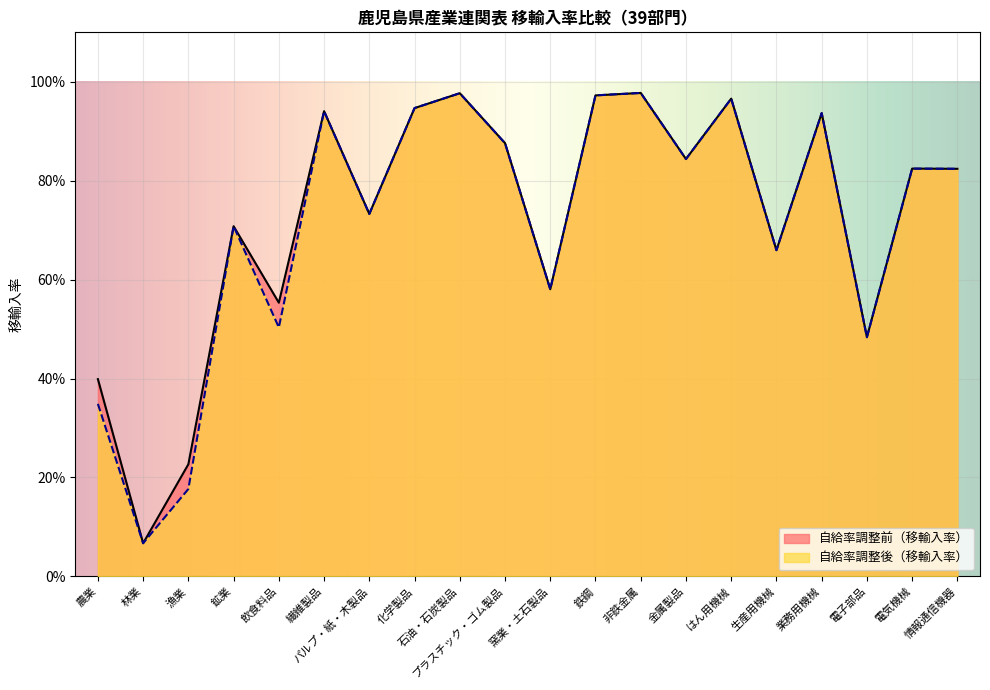

How many interior local valleys does the 自給率調整後（移輸入率） series have?

7